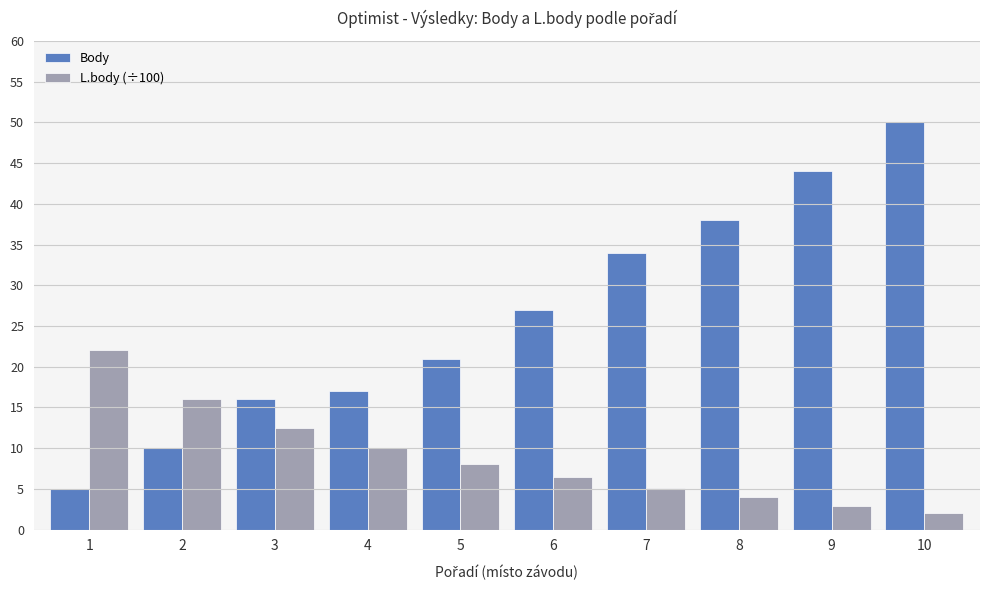

The value of Body at 10 is 85.3. True or false?

False